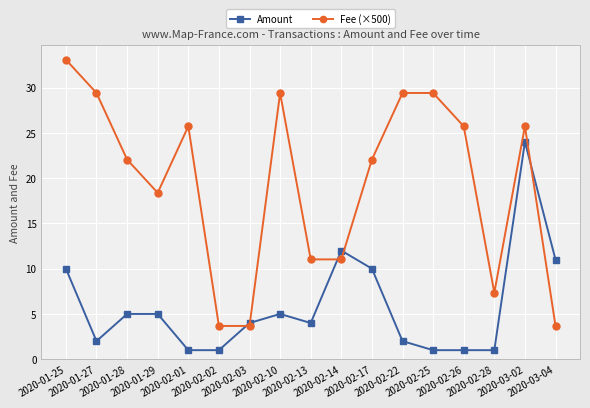

Rank the series by their maximum value, from lowest to highest.

Amount, Fee (×500)